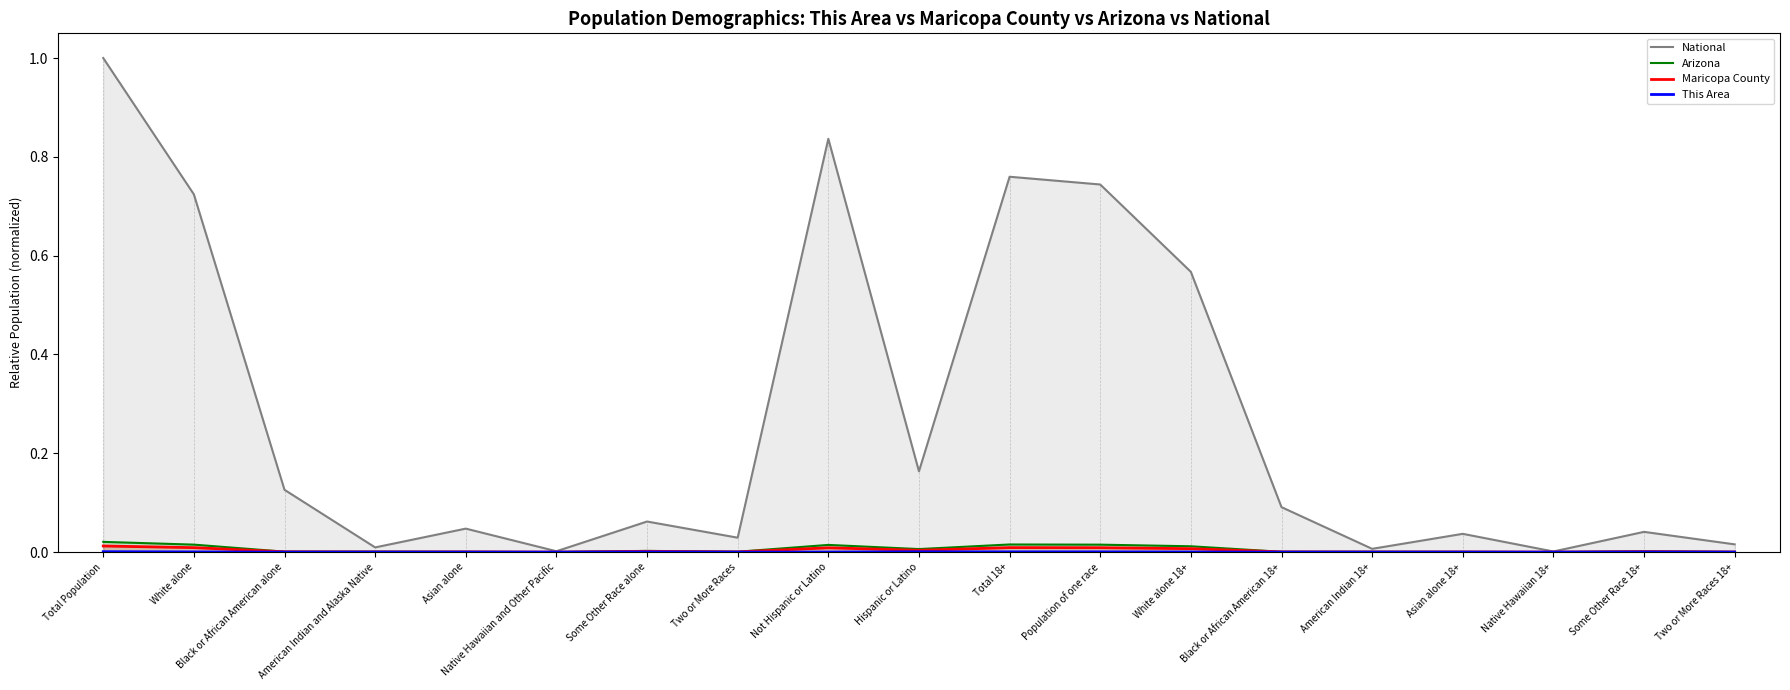

At which category is the sum across all series the highest?

Total Population